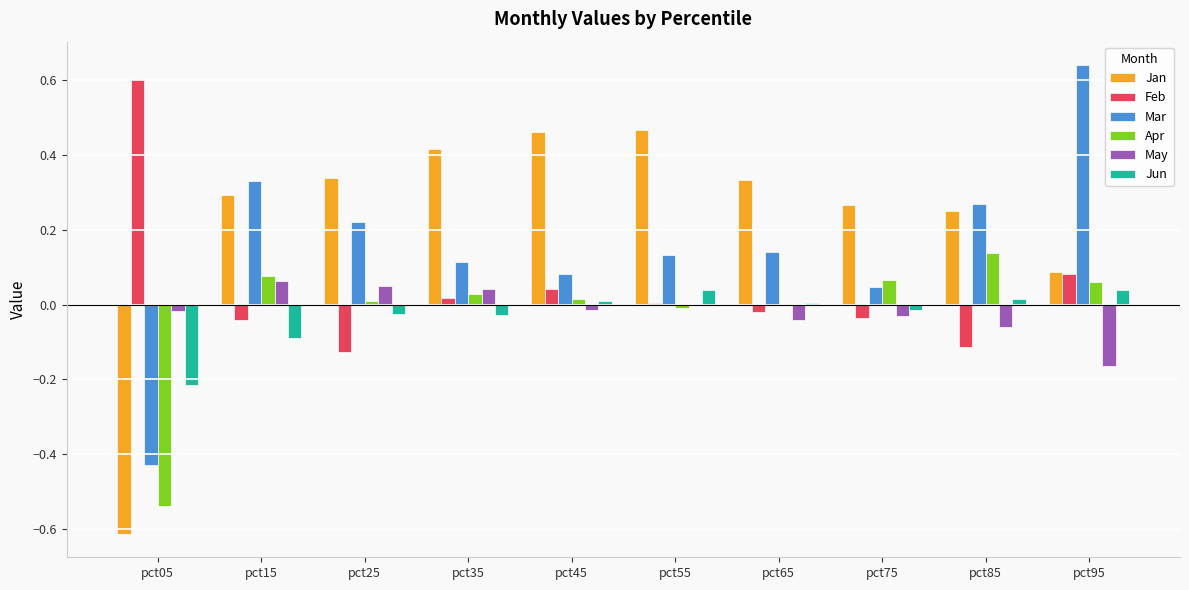

Which series has the largest total across all categories?

Jan